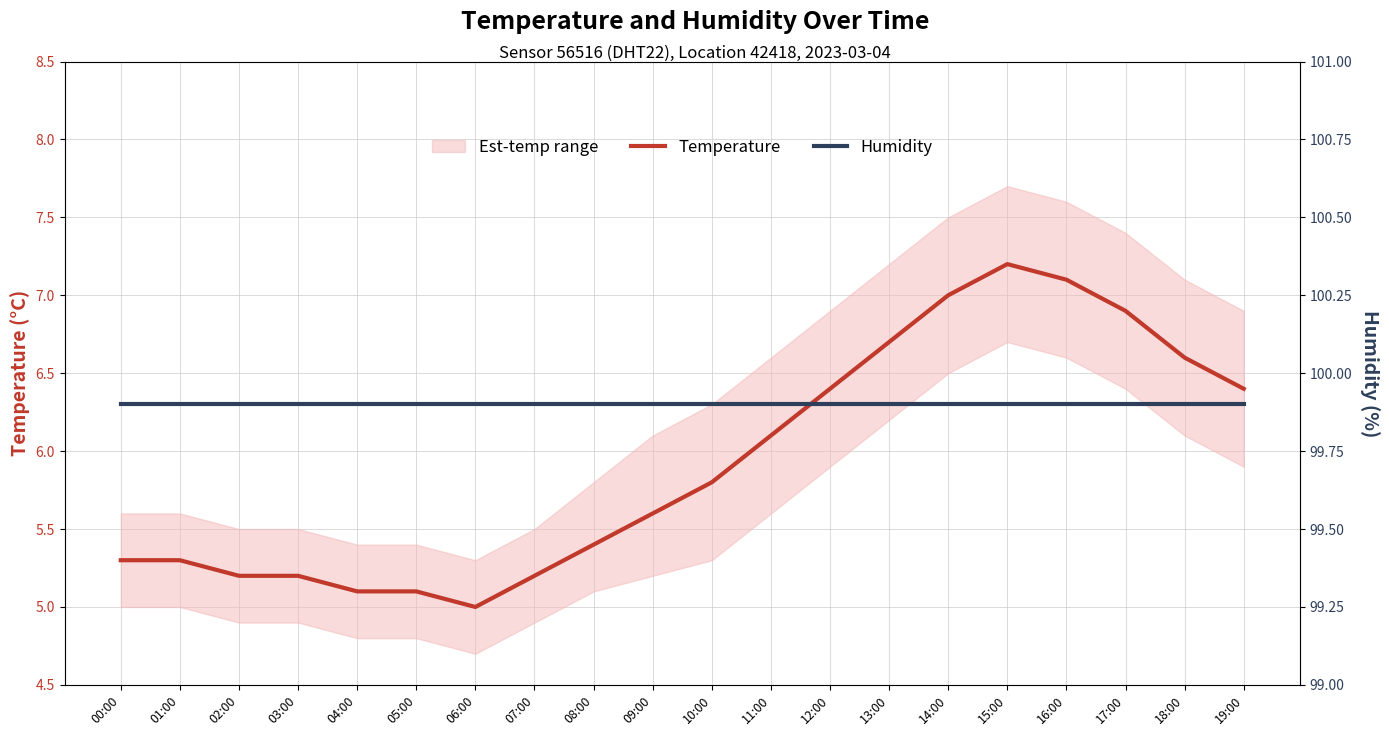

What position from the left is 06:00?

7